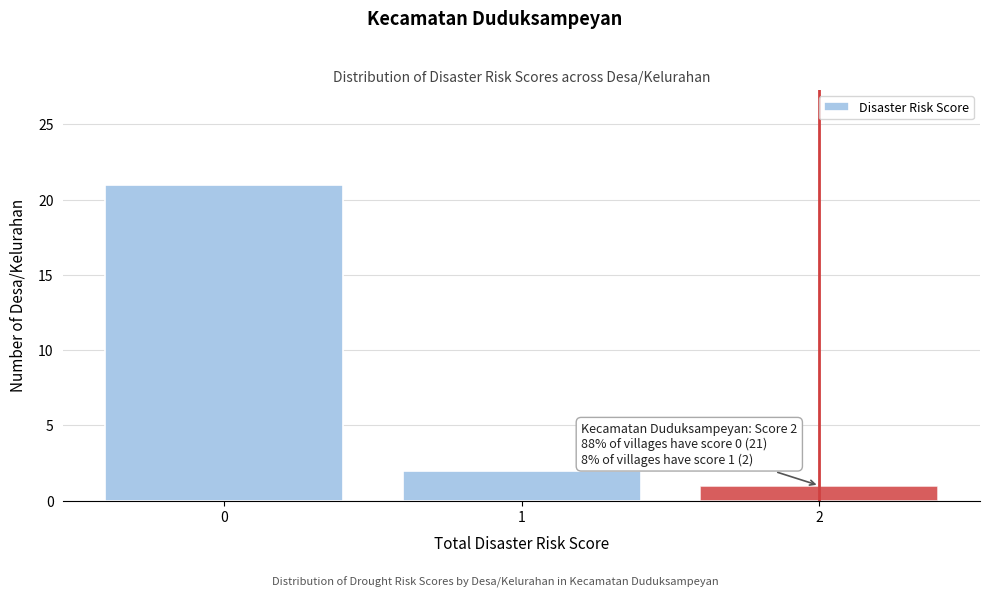

Which range on the x-axis has the tallest bar?

-0.5 to 0.5